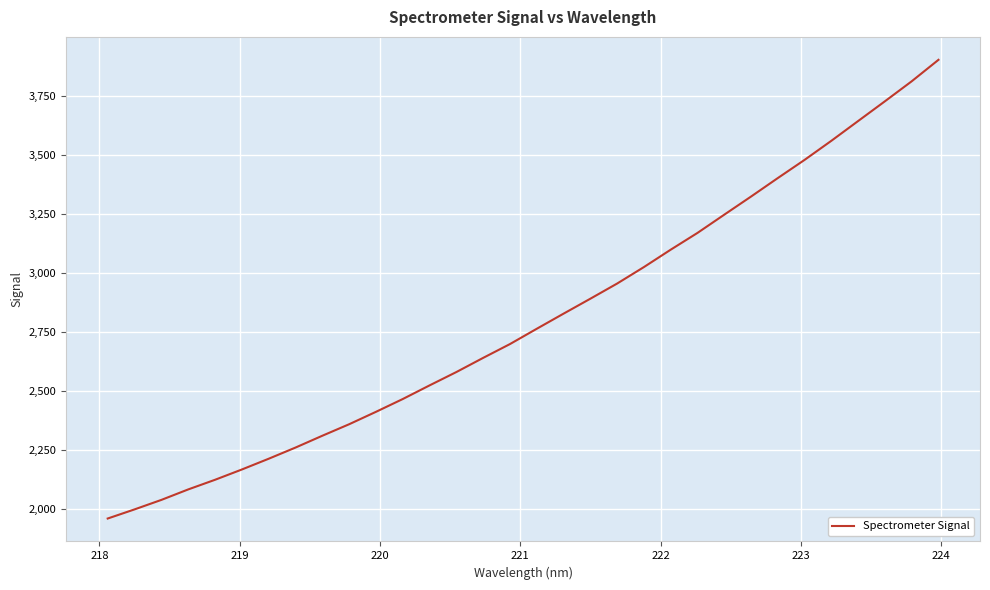

What is the smallest value displayed?

1958.0